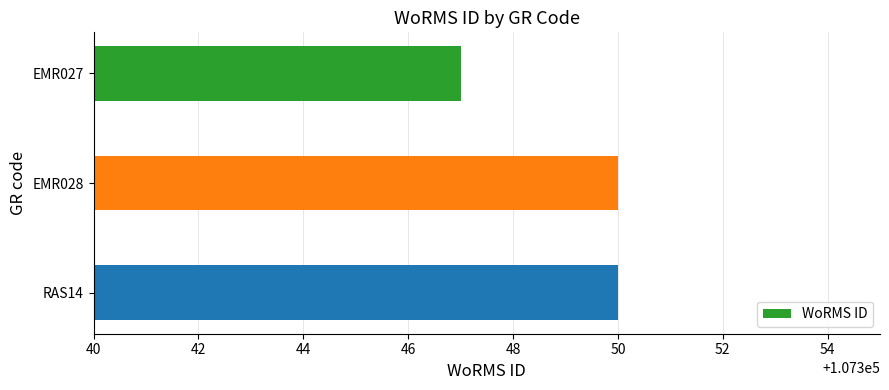

What value does the data have at RAS14?

107350